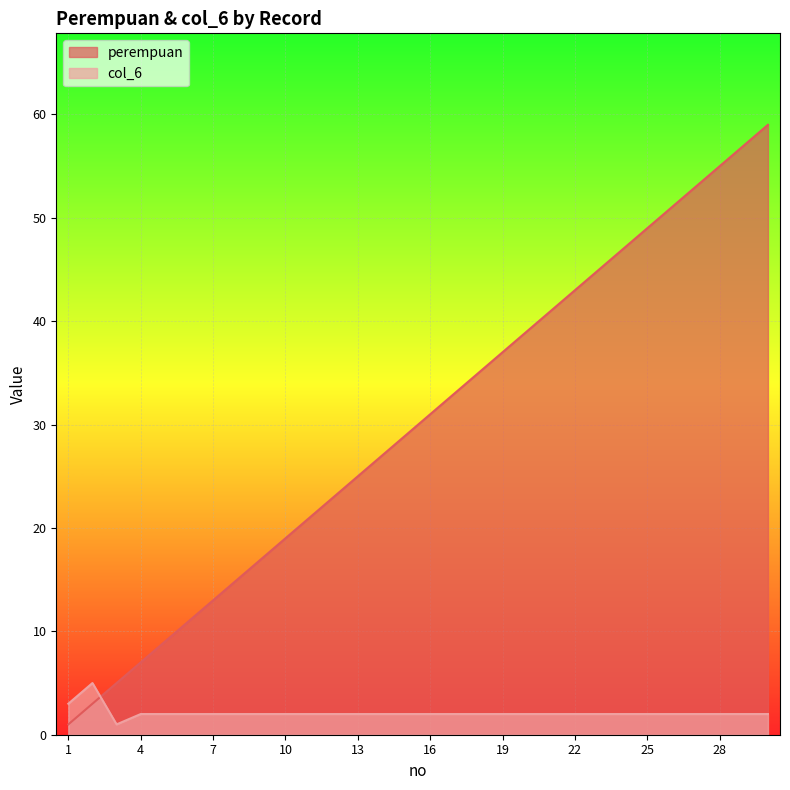

True or false: perempuan has more than 0 interior local peaks.

False